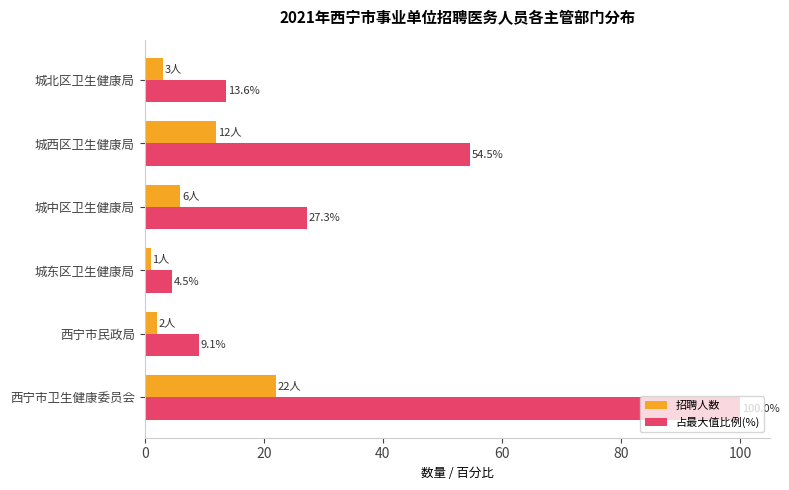

True or false: 招聘人数 has a value of 1.0 at 城东区卫生健康局.

True